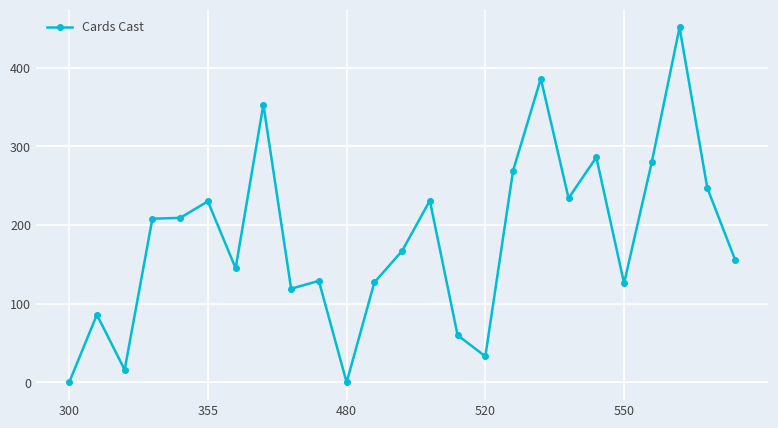

What is the greatest value displayed?

451